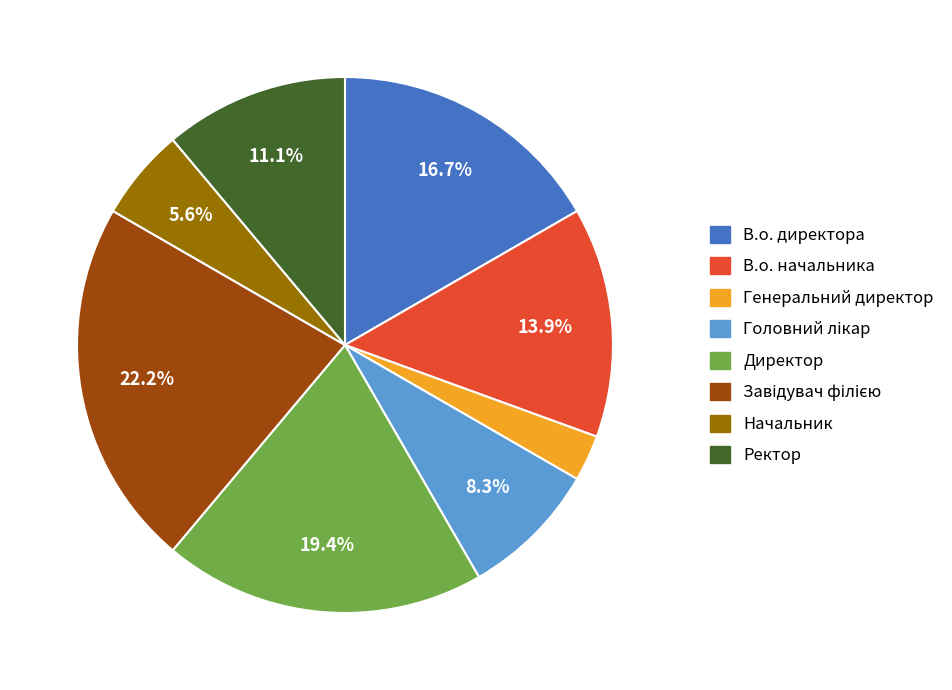

Count the number of slices in the pie.

8